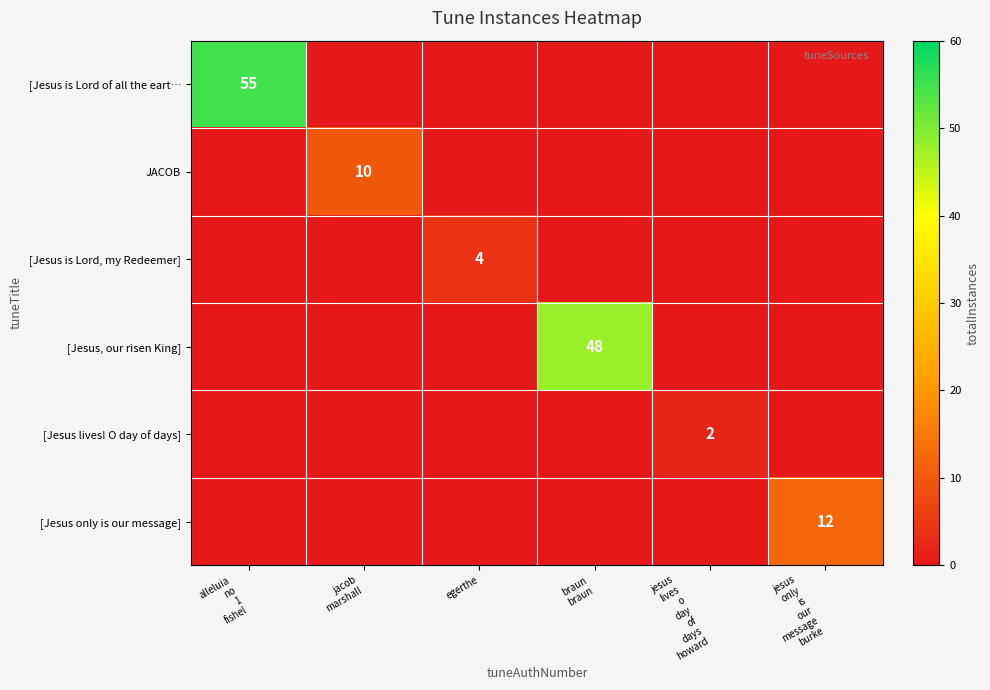

Is it true that [Jesus, our risen King] equals 0 at jesus lives o day of days howard?

True